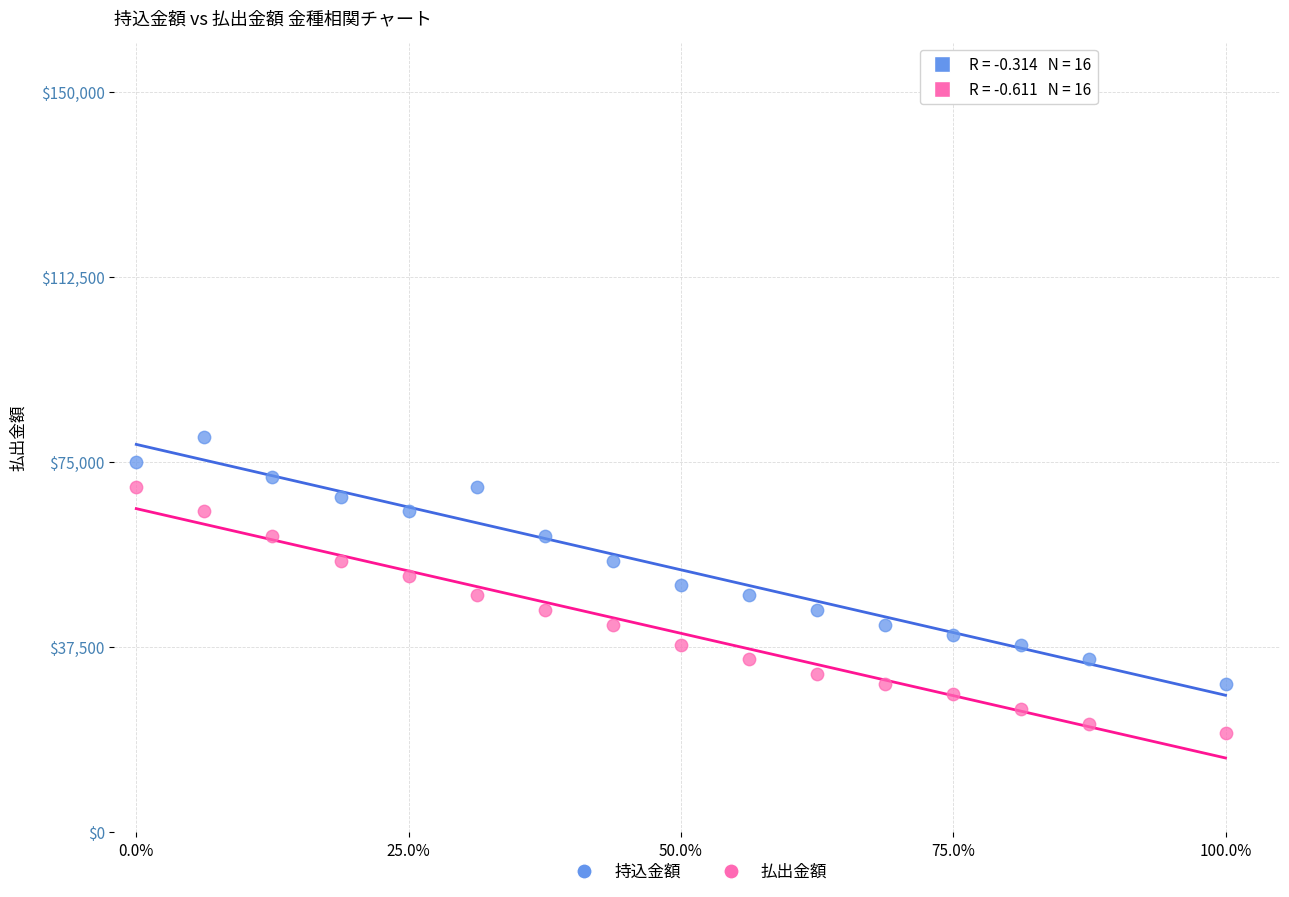

Which series contains the highest Y value?

持込金額